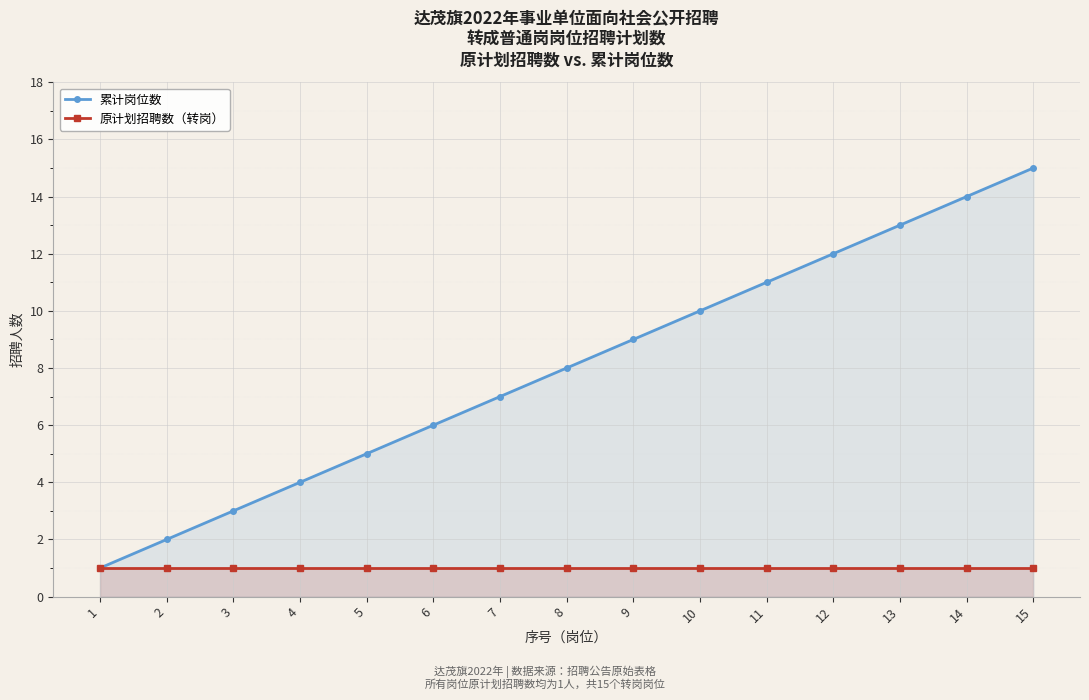

True or false: 累计岗位数 and 原计划招聘数（转岗） cross at least once.

False